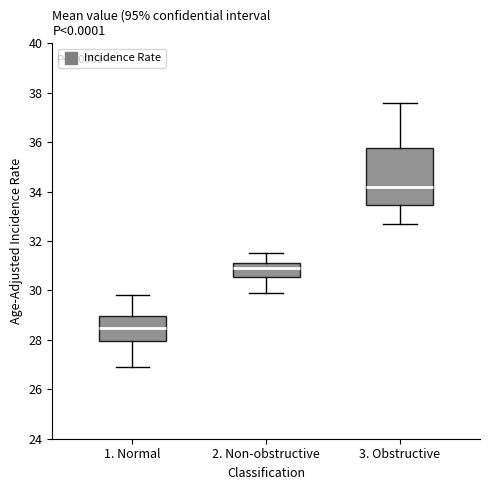

Which box's median line is the lowest?

1. Normal